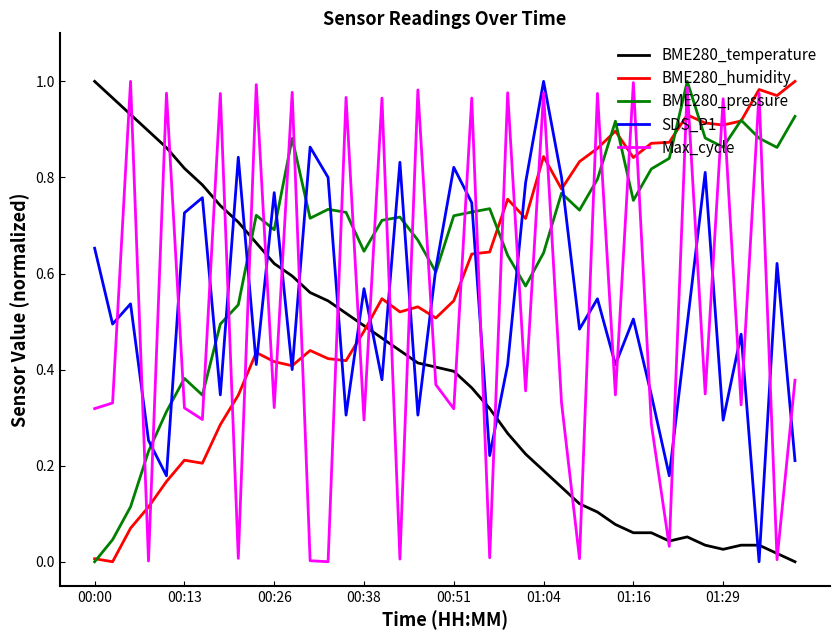

Which series has the largest total across all categories?

BME280_pressure